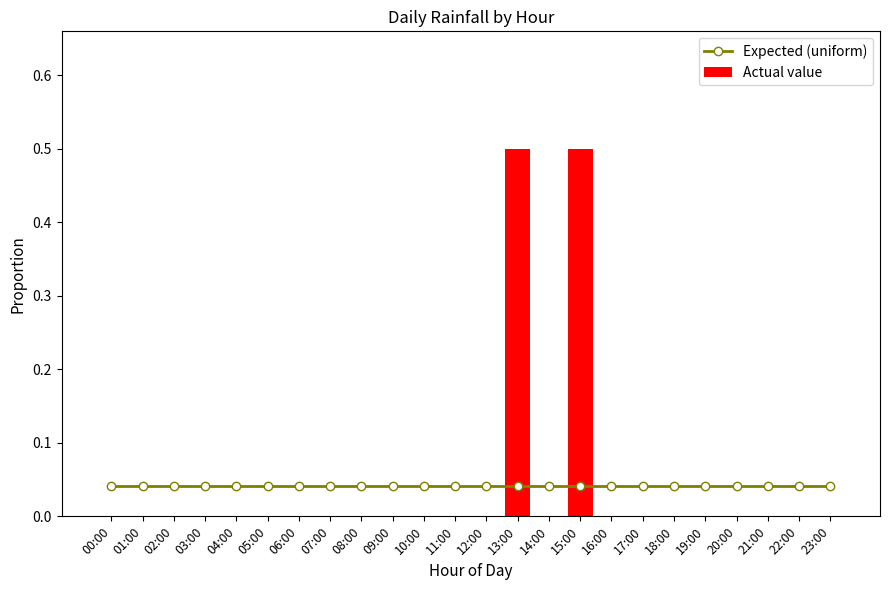

Does the chart contain stacked bars?

No